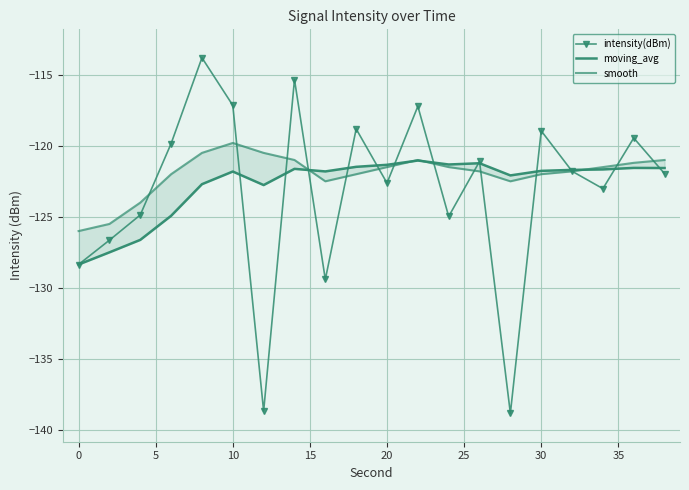

What are all the series names shown in the legend?

intensity(dBm), moving_avg, smooth